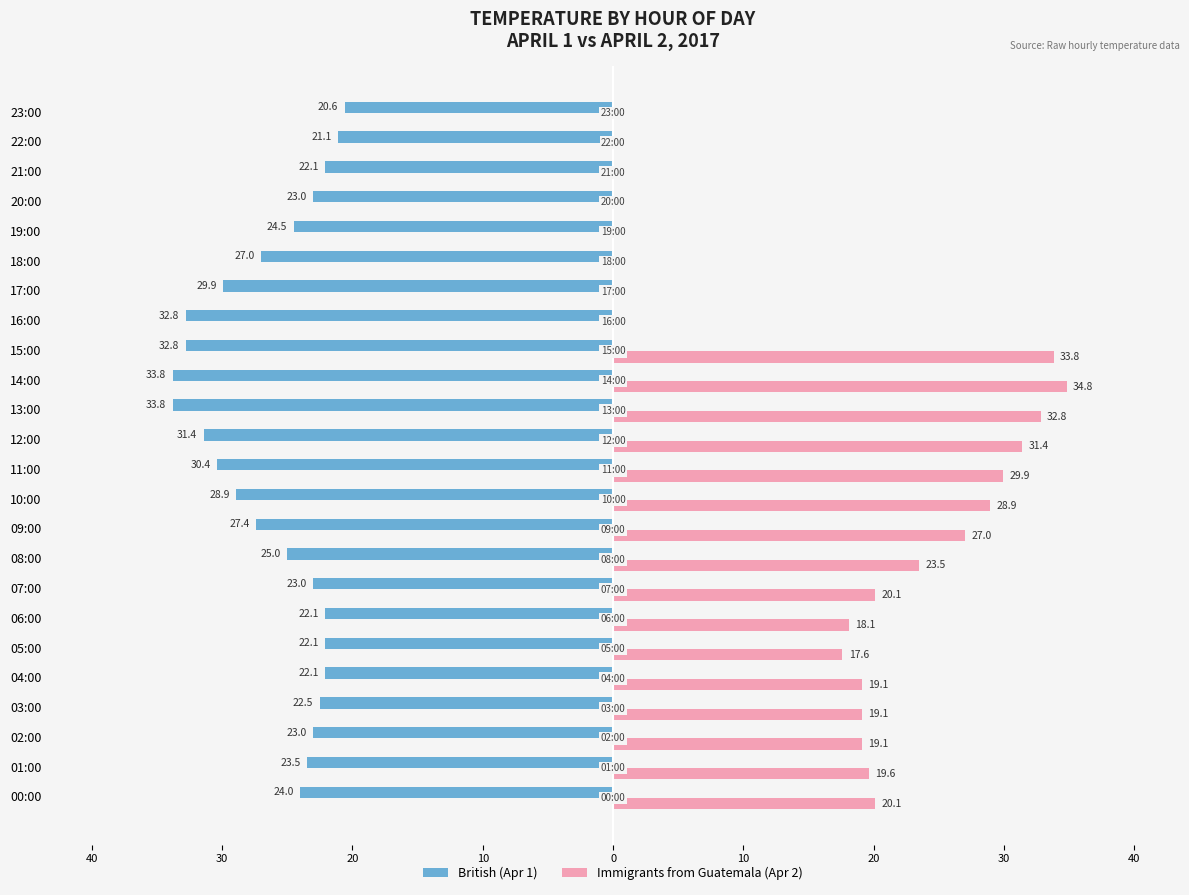

What is the label of the 12th bar from the right?

12:00